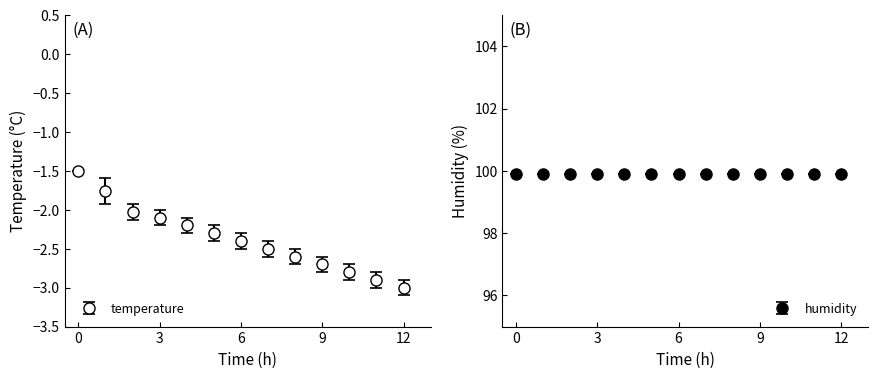

What is the difference between the second highest and minimum values?

1.2